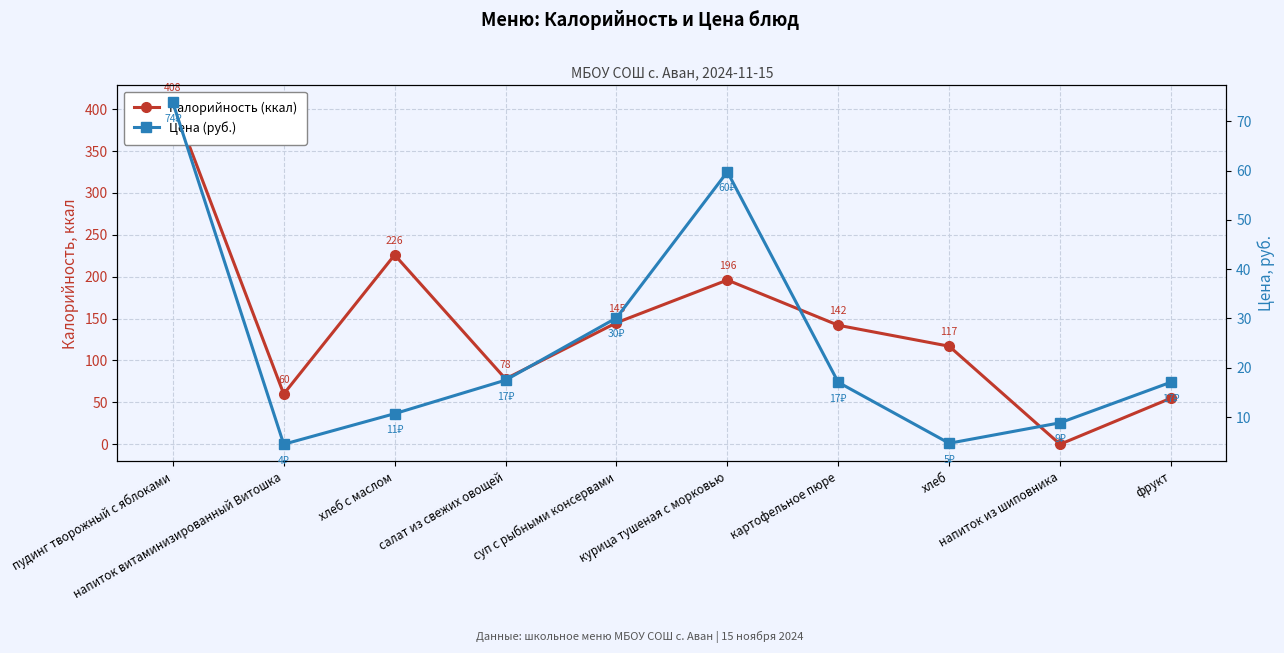

What is the minimum value for Цена (руб.)?

4.5